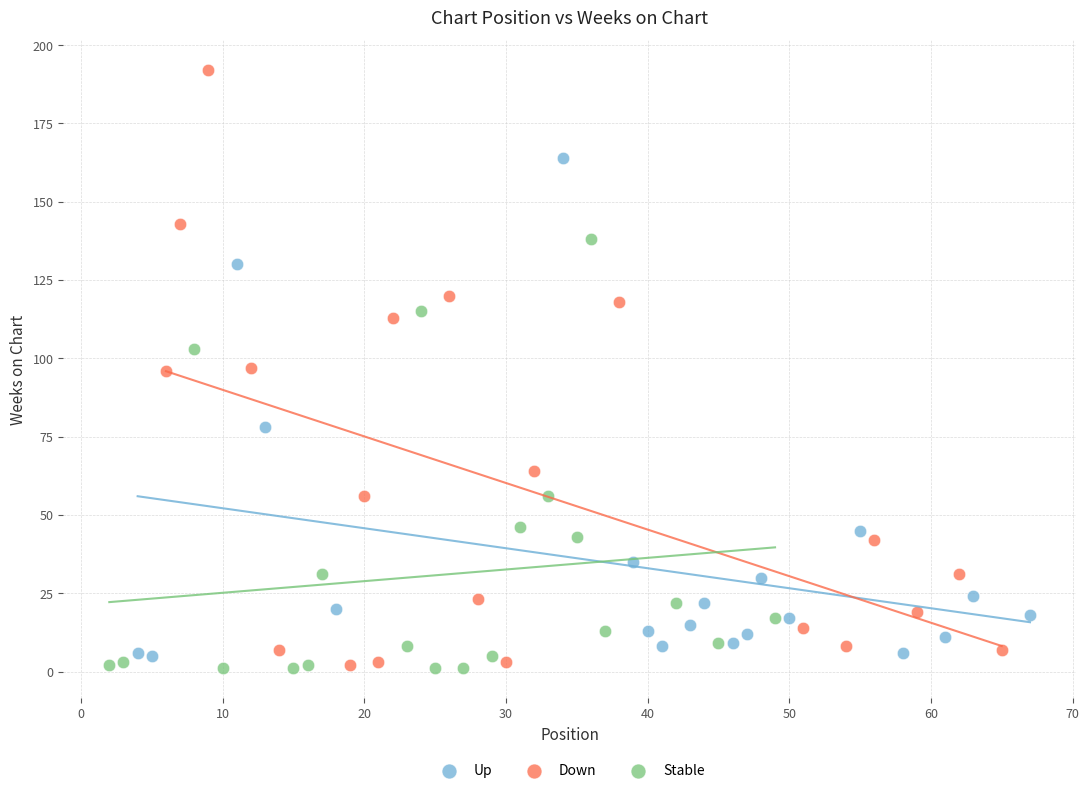

What are all the series names shown in the legend?

Up, Down, Stable